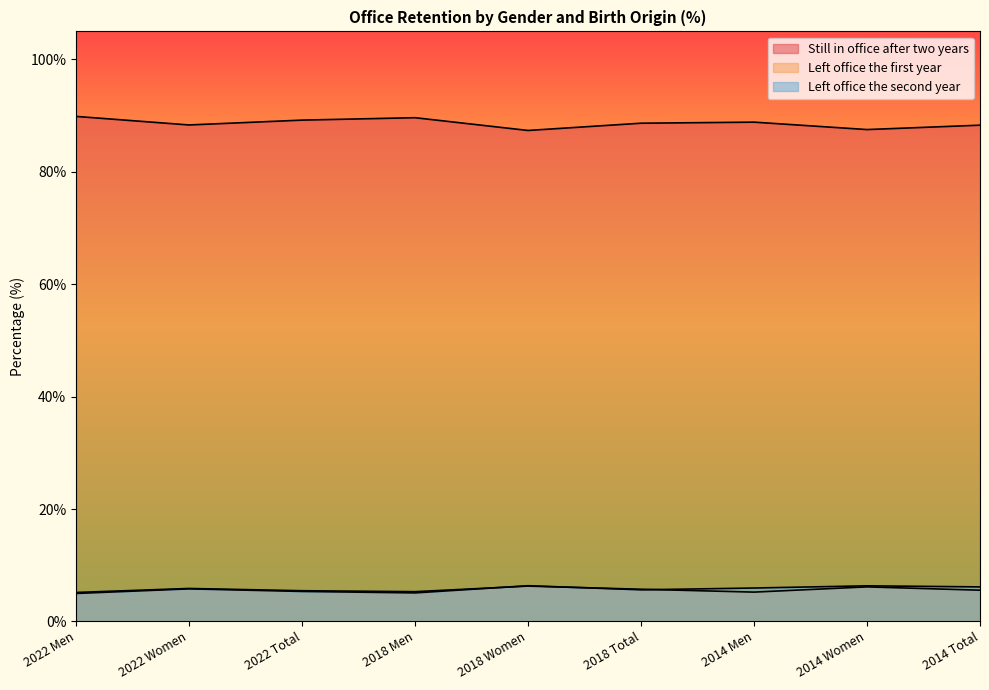

Which category has the lowest value across all series?

2022 Men